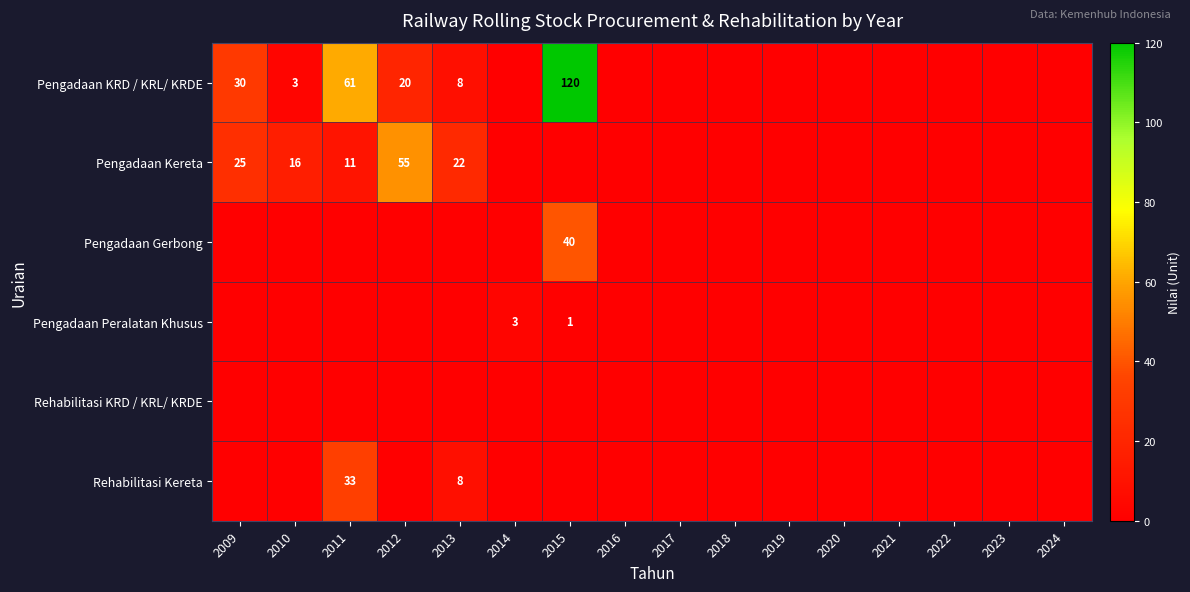

The value of Pengadaan KRD / KRL/ KRDE at 2015 is 120. True or false?

True